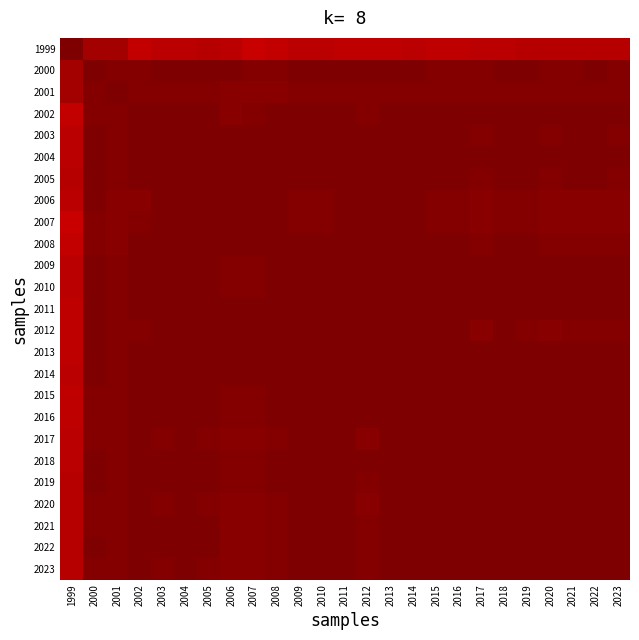

How many categories are shown in the chart?

25